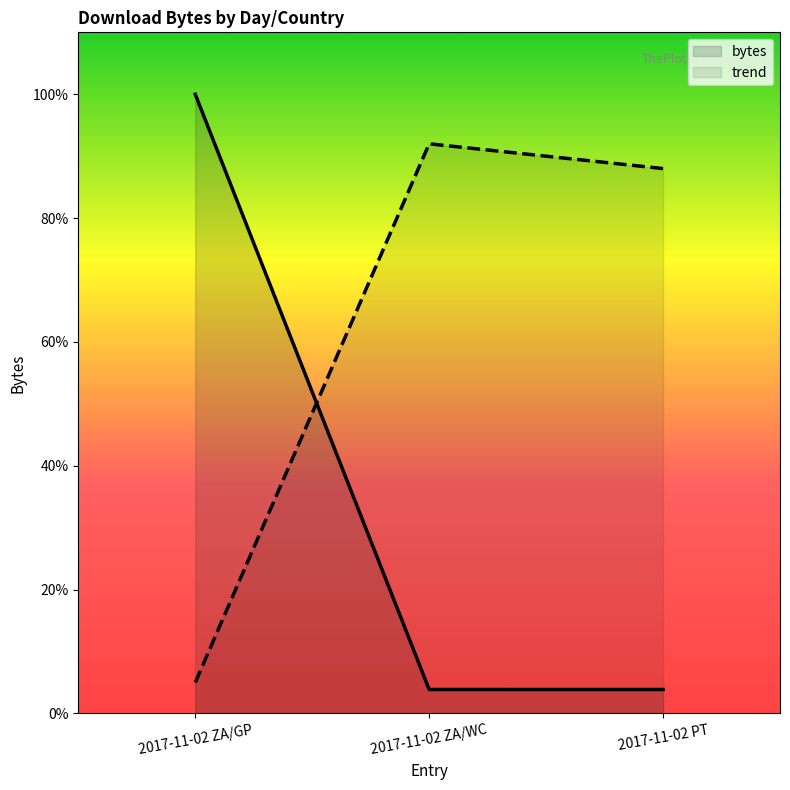

What is the label of the 2nd point from the right?

2017-11-02 ZA/WC